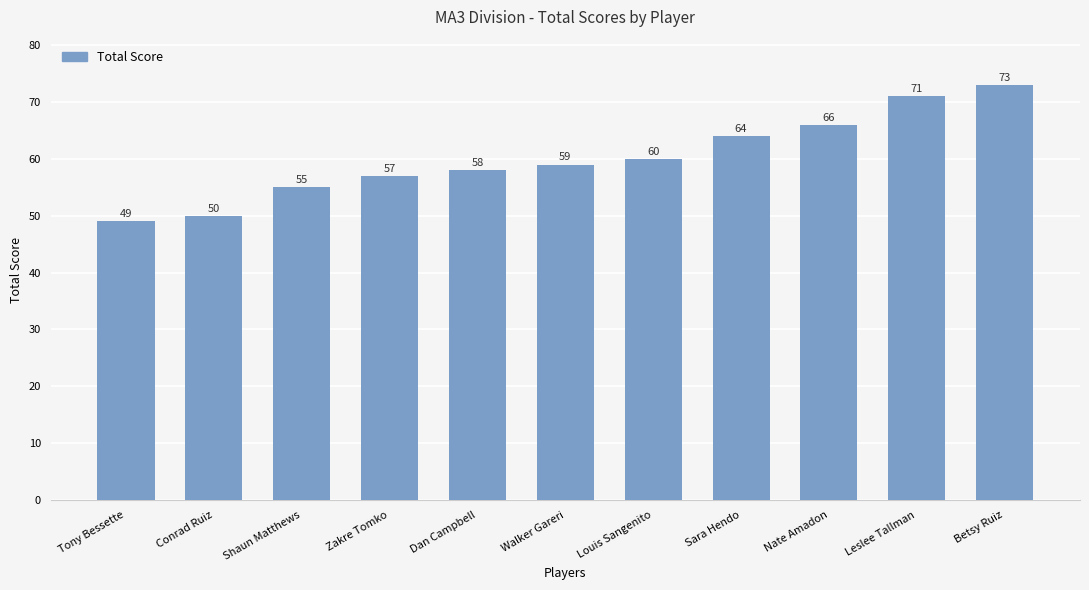

The value at Dan Campbell is 58. True or false?

True